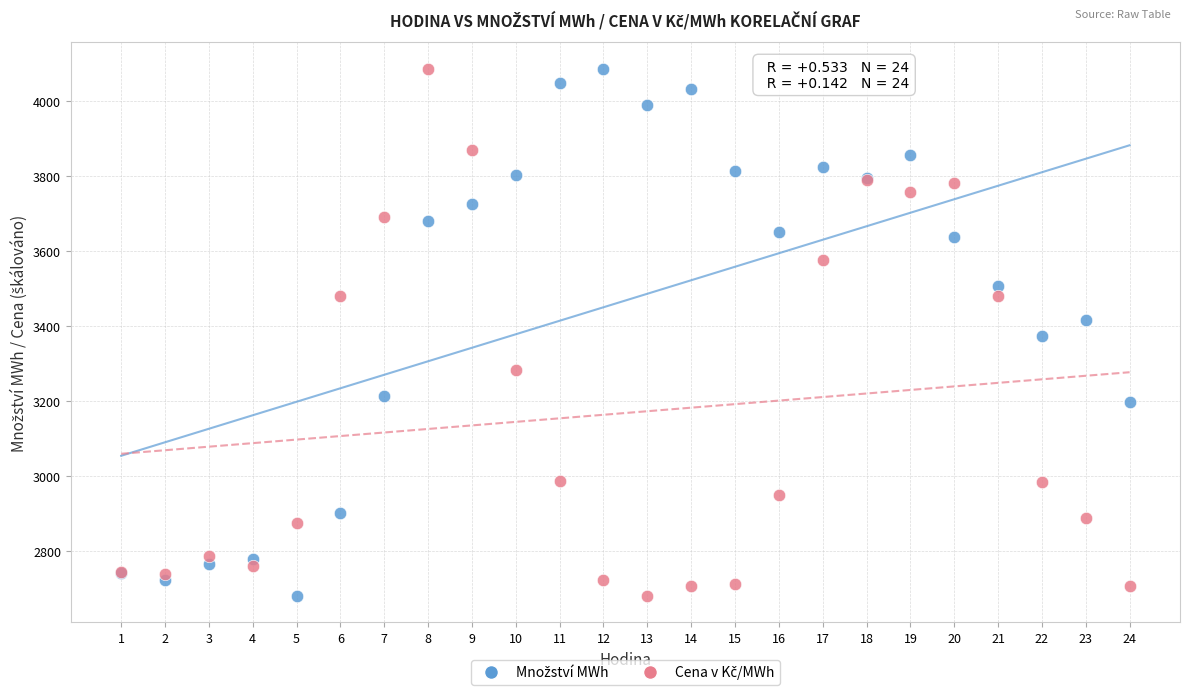

What is the X range (max minus min) for the scatter plot?

23.0